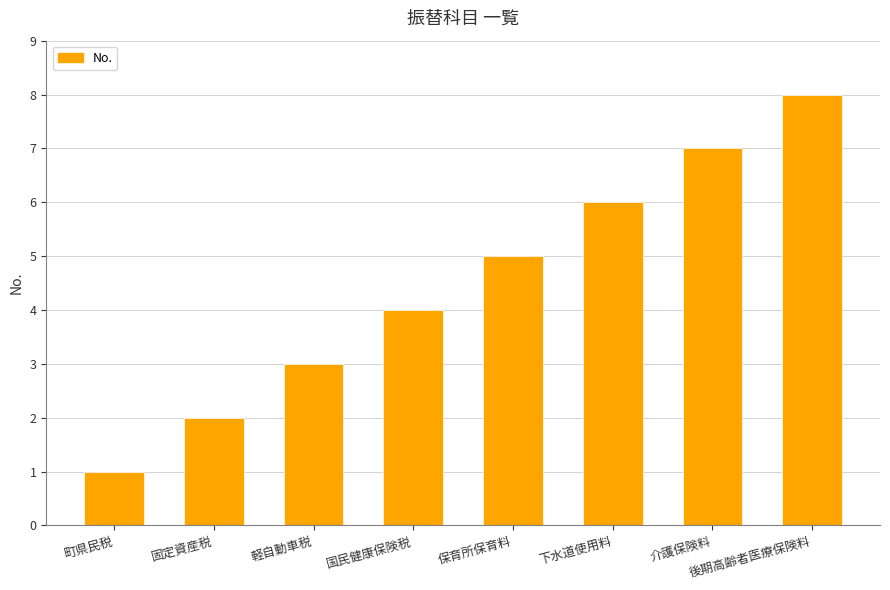

Which category has the highest value across all series?

後期高齢者医療保険料